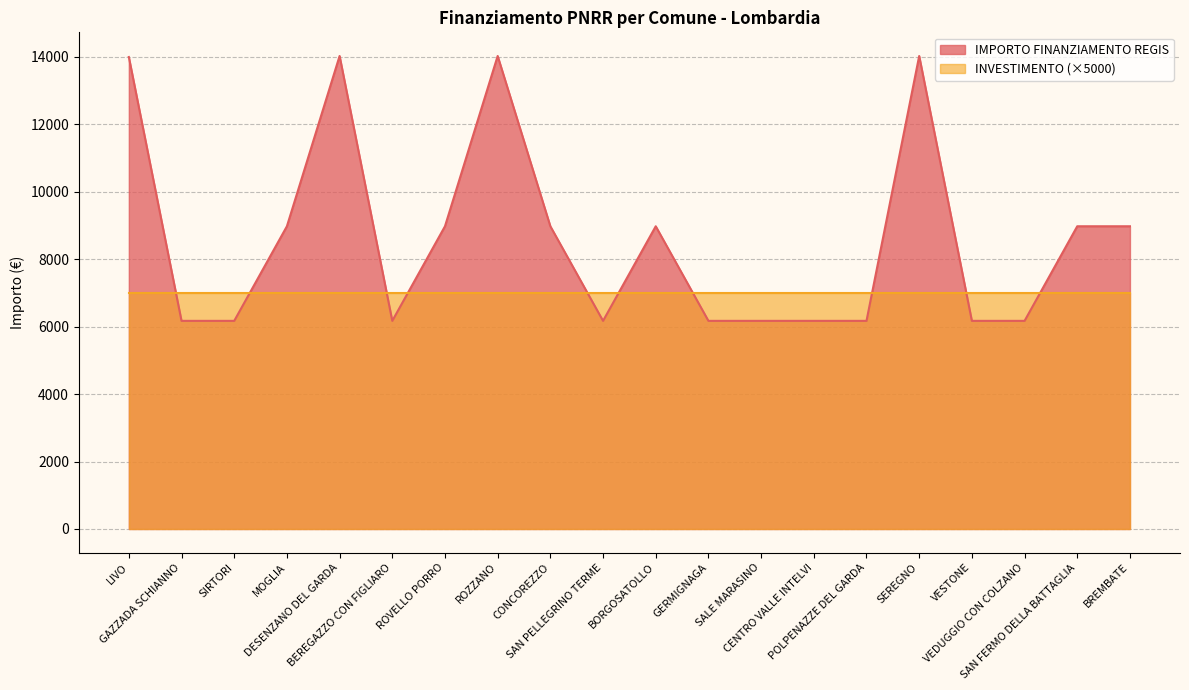

At which category does the data reach its first local valley?

BEREGAZZO CON FIGLIARO